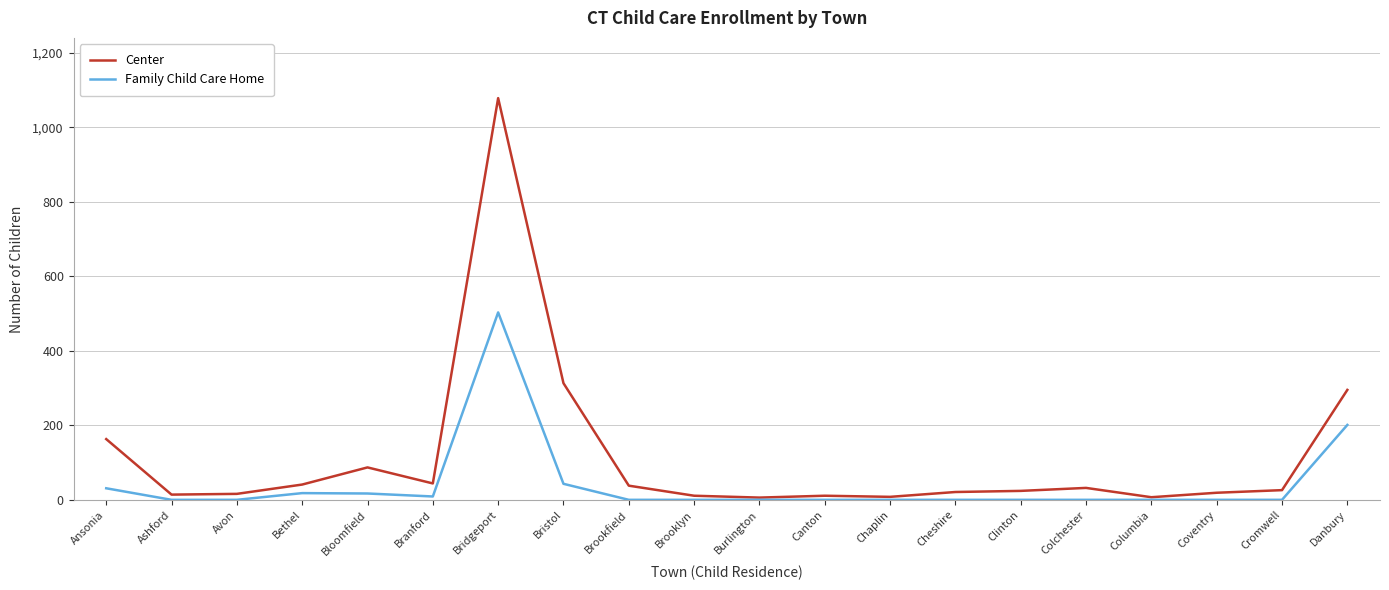

The Center series shows 163 at Ansonia. True or false?

True